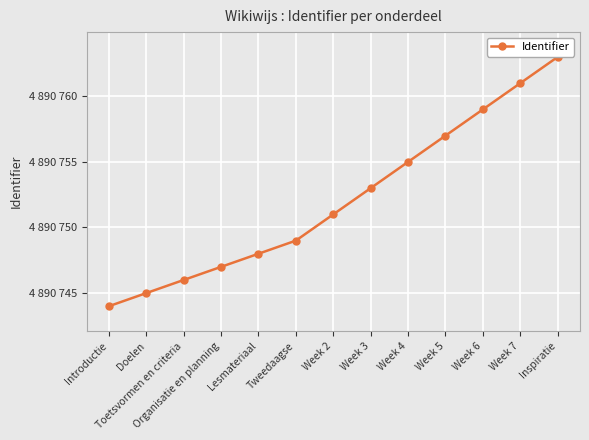

What is the ratio of the value at Week 2 to the value at Week 6?

1.0